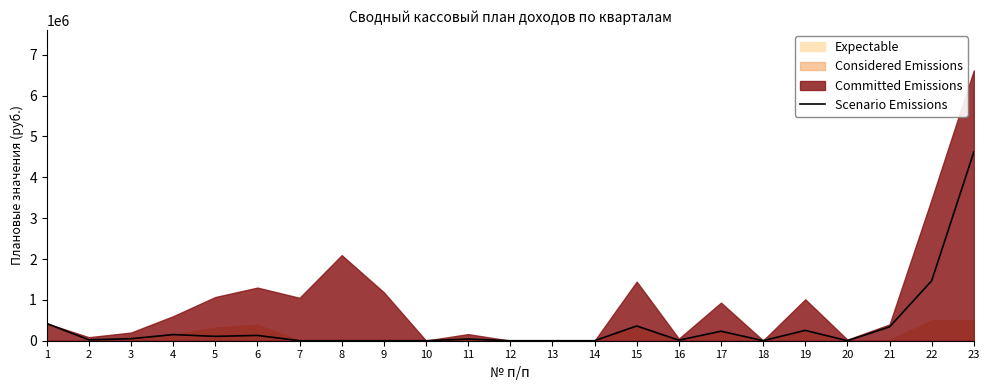

The value of Scenario Emissions at 13 is 1501502.1. True or false?

False